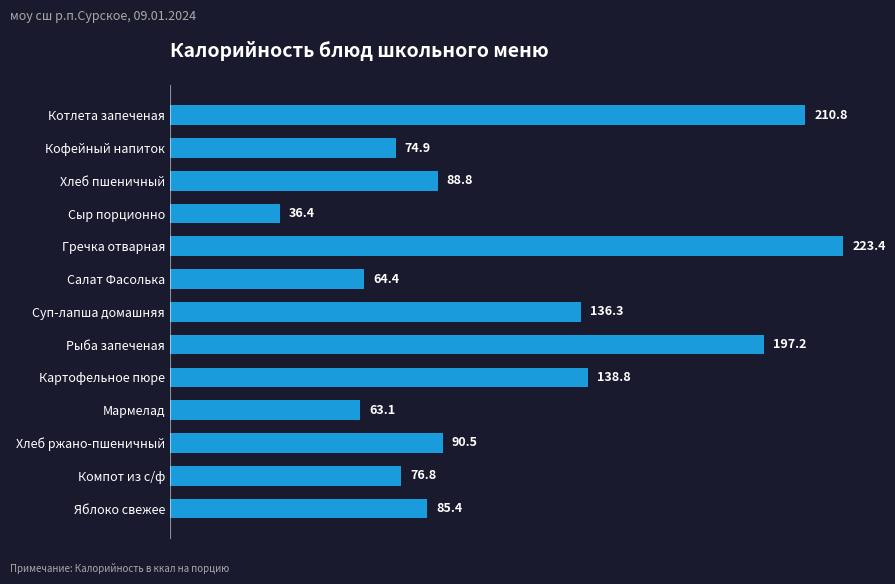

Approximately how many times larger is the value at Компот из с/ф compared to Яблоко свежее?

0.9